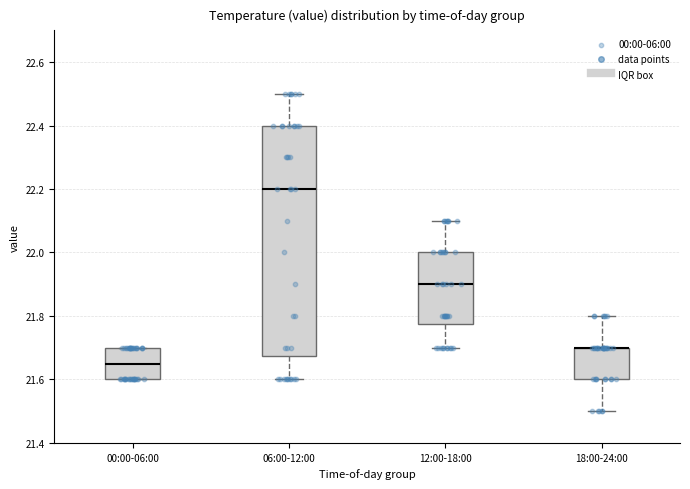

Reading left to right, transcribe this box plot: for each box, give where its median line is, the range the box spans, and where its two whiskers end, as read against the y-axis. The values are not printed on the chart, so give them approximately, as read against the axis.

00:00-06:00: median 21.66, box 21.60 to 21.70, whiskers 21.60 to 21.70
06:00-12:00: median 22.20, box 21.68 to 22.40, whiskers 21.60 to 22.50
12:00-18:00: median 21.90, box 21.78 to 22.00, whiskers 21.70 to 22.10
18:00-24:00: median 21.70 (drawn on the box's upper edge), box 21.60 to 21.70, whiskers 21.50 to 21.80